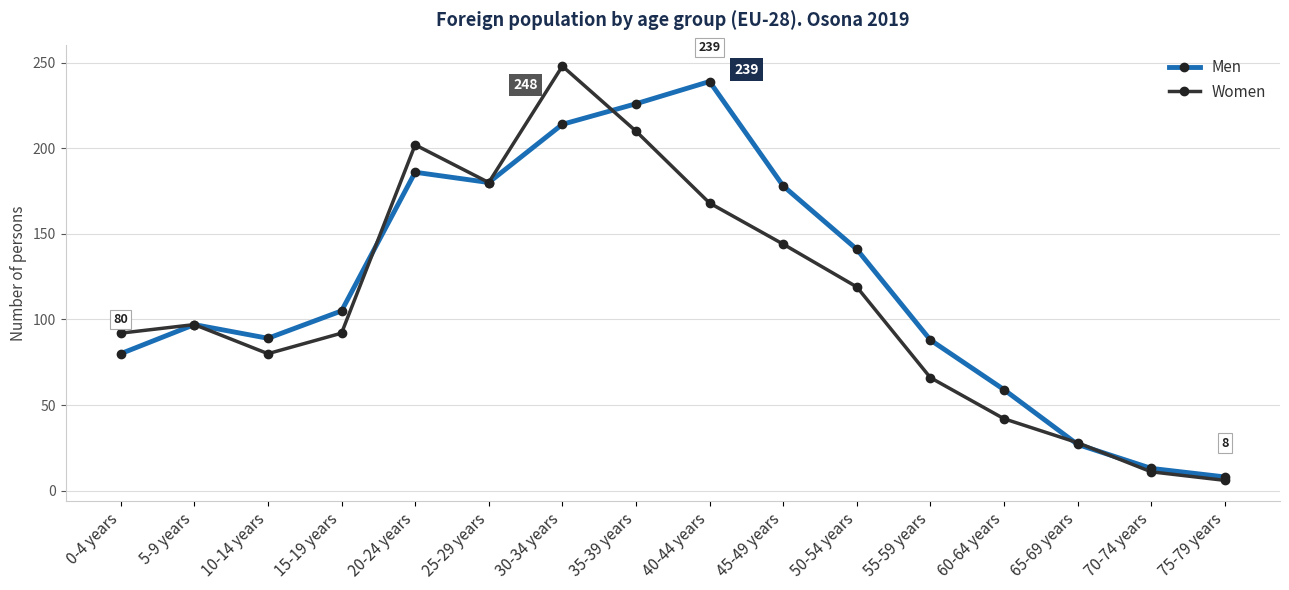

The value of Women at 0-4 years is 92. True or false?

True